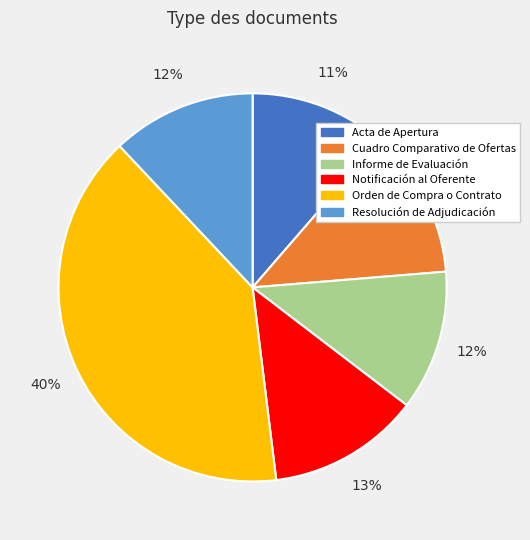

To the nearest percent, what percentage of the pie is Informe de Evaluación?

12%